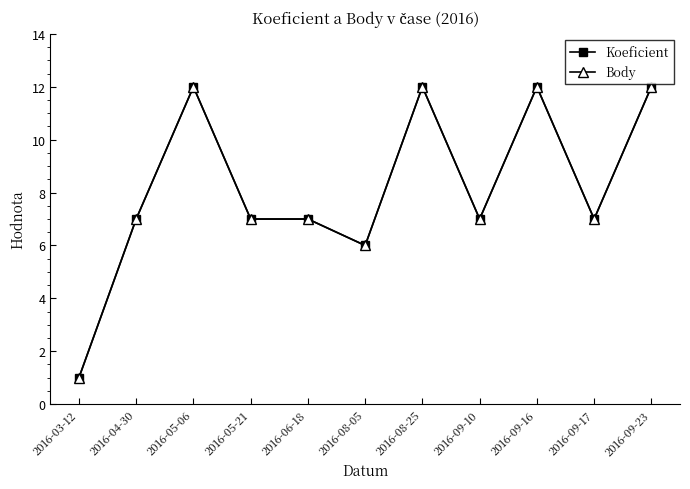

True or false: Koeficient and Body cross at least once.

False